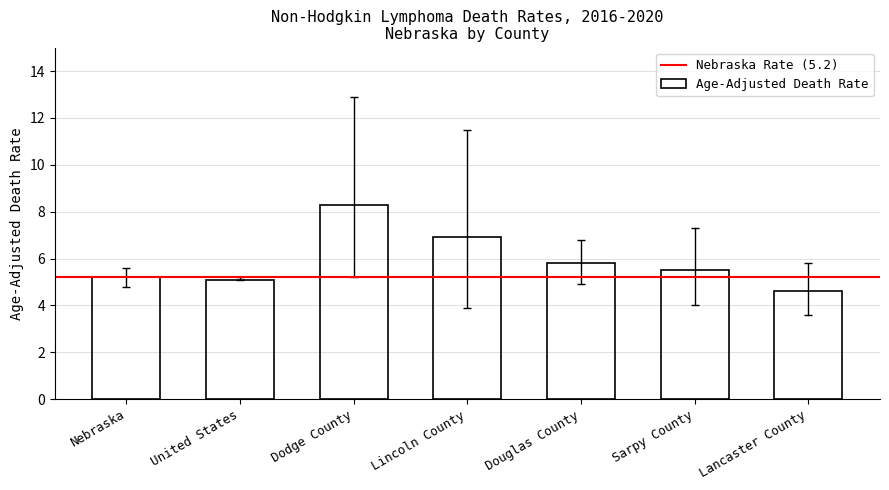

At which category does the chart reach its minimum across all series?

Lancaster County